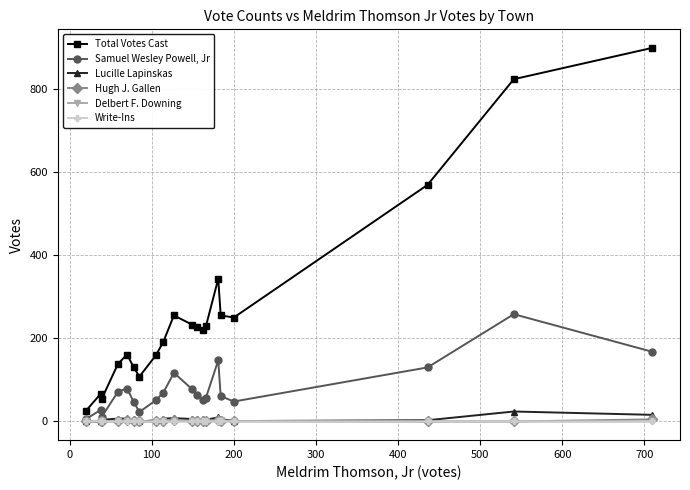

At how many categories does at least one series exceed 640?

2